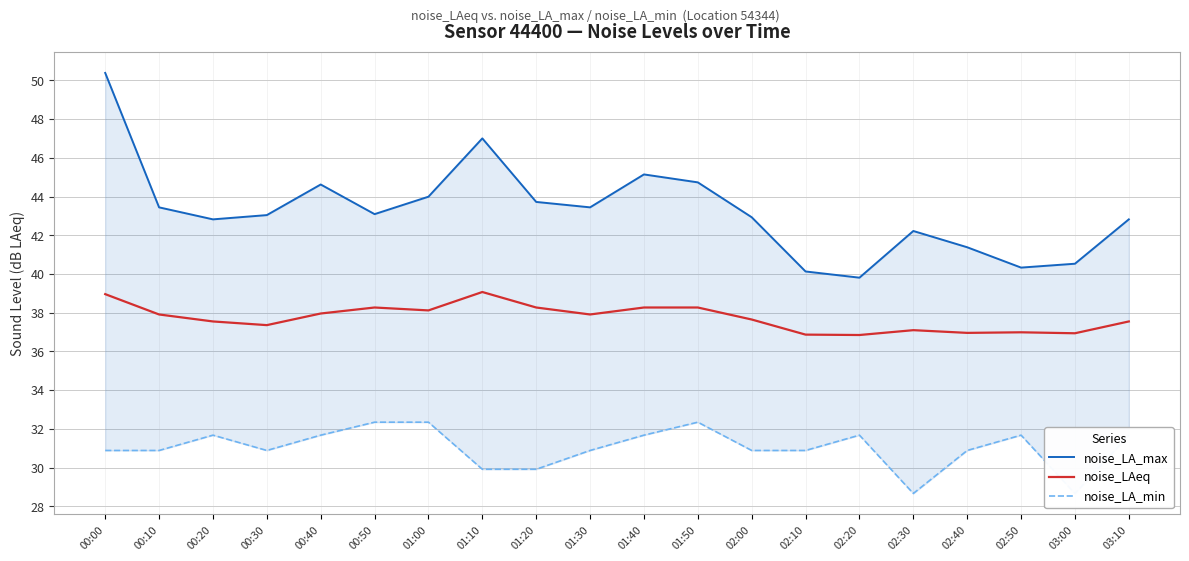

What is the difference between the highest and lowest values at 02:50?

8.6